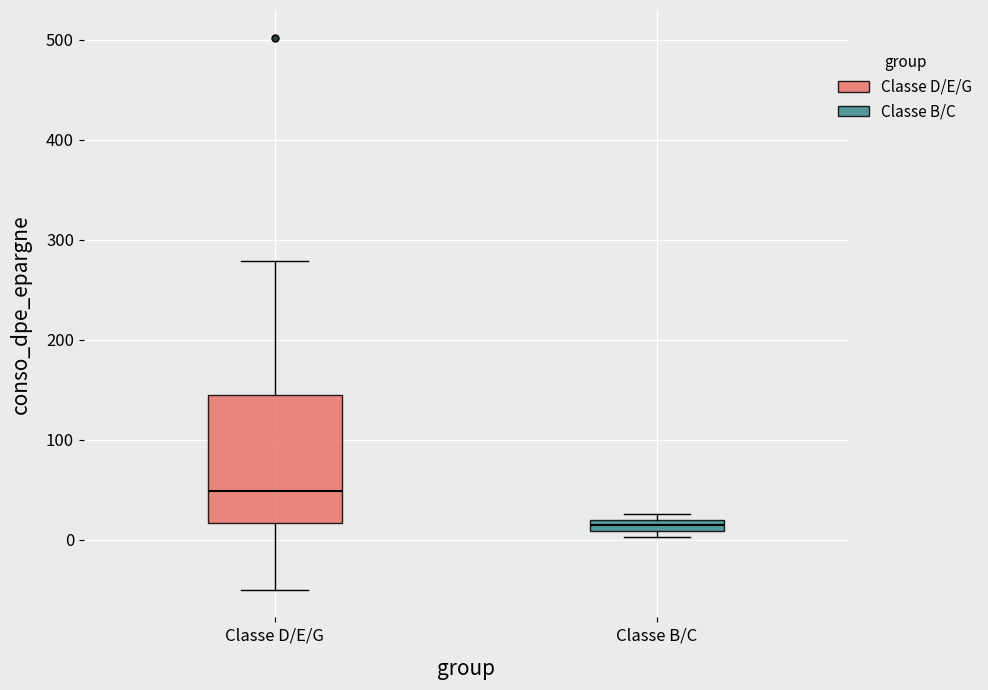

Which box's median line is the lowest?

Classe B/C